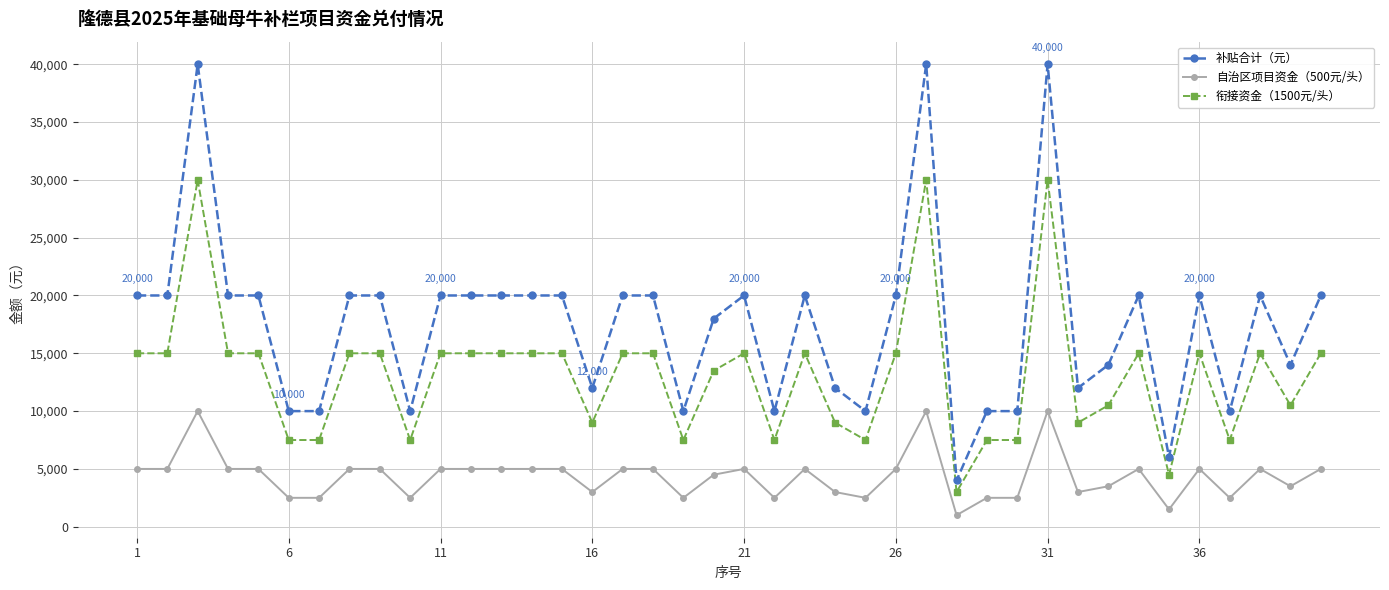

True or false: 自治区项目资金（500元/头） and 补贴合计（元） cross at least once.

False